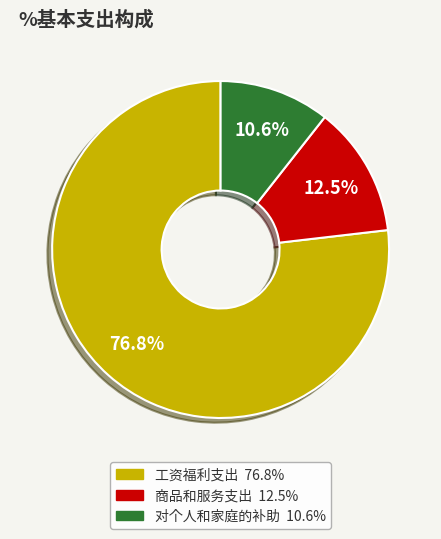

To the nearest percent, what is the average slice percentage?

33%